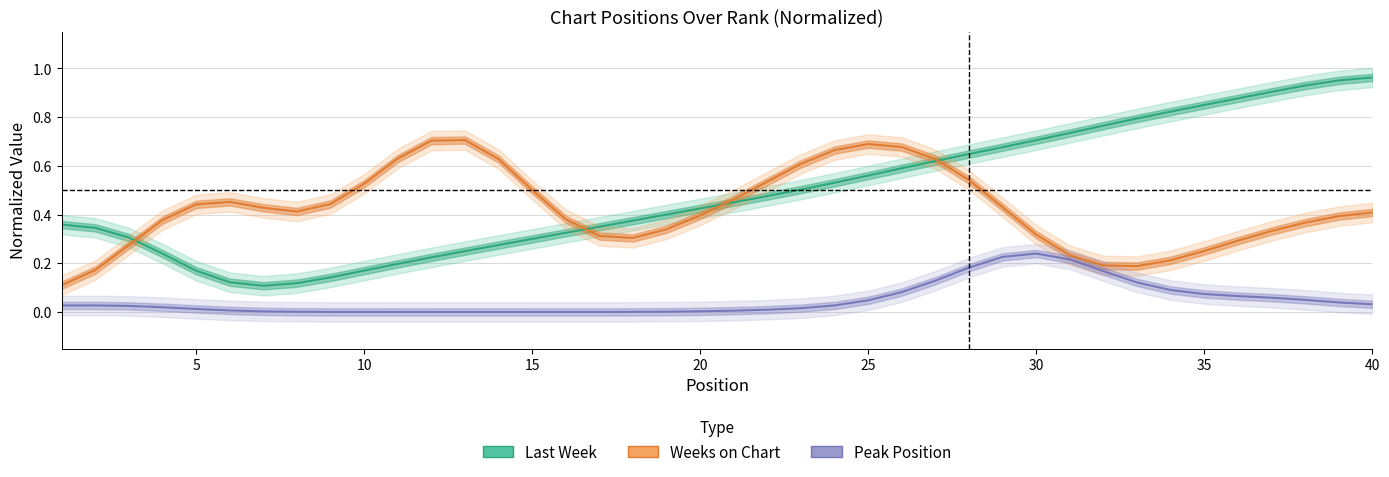

Is the value of Last Week at 35 greater than the value of Peak Position at 9?

Yes